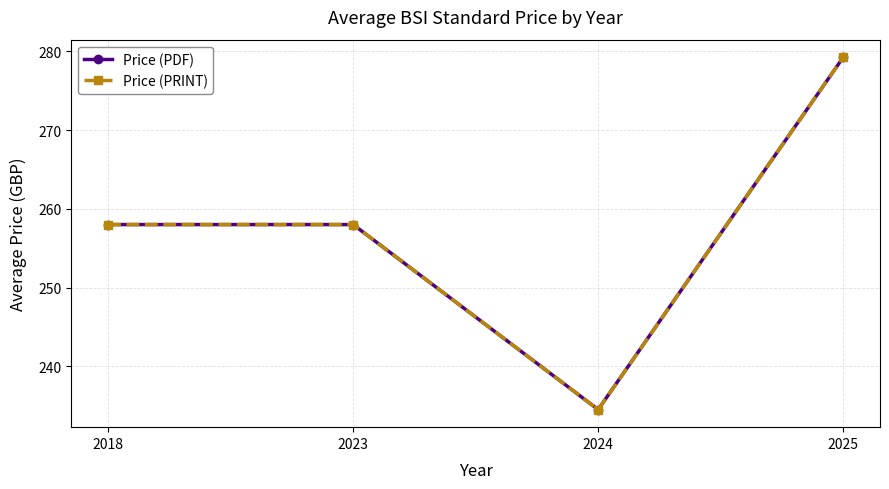

Which series has the widest spread of values?

Price (PDF)